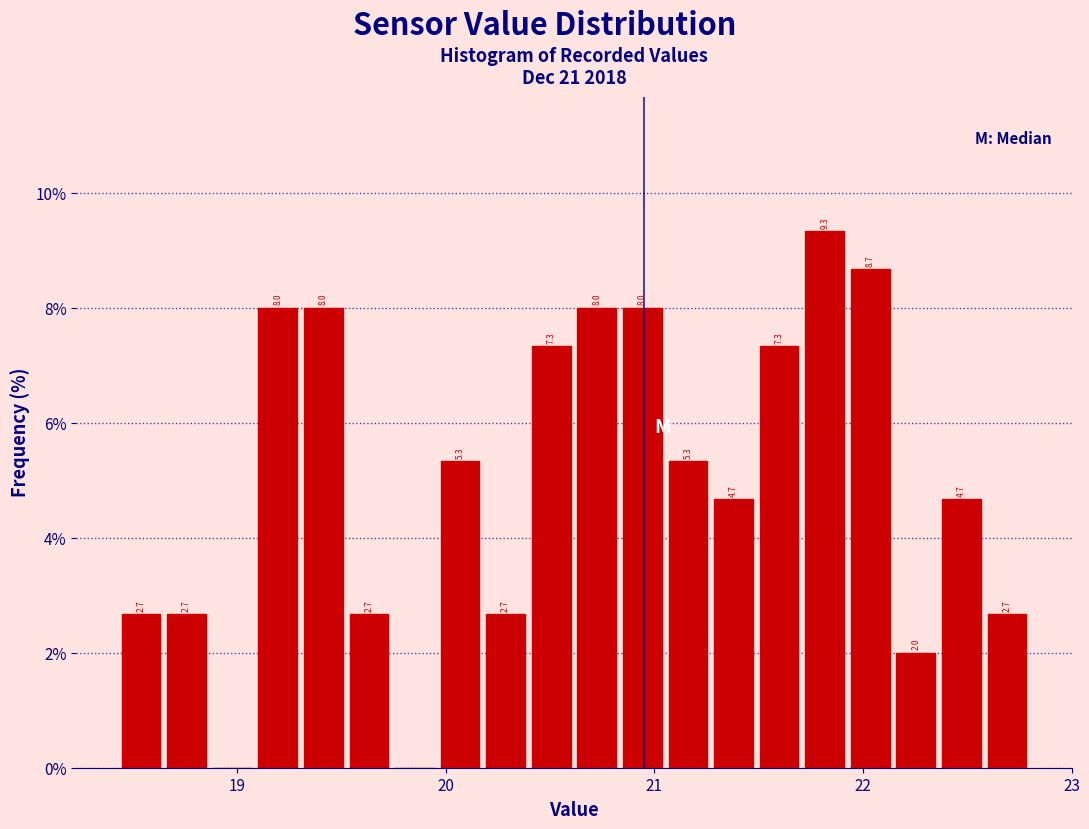

Read against the x-axis, roughly where is the centre of the tallest bar?

21.8